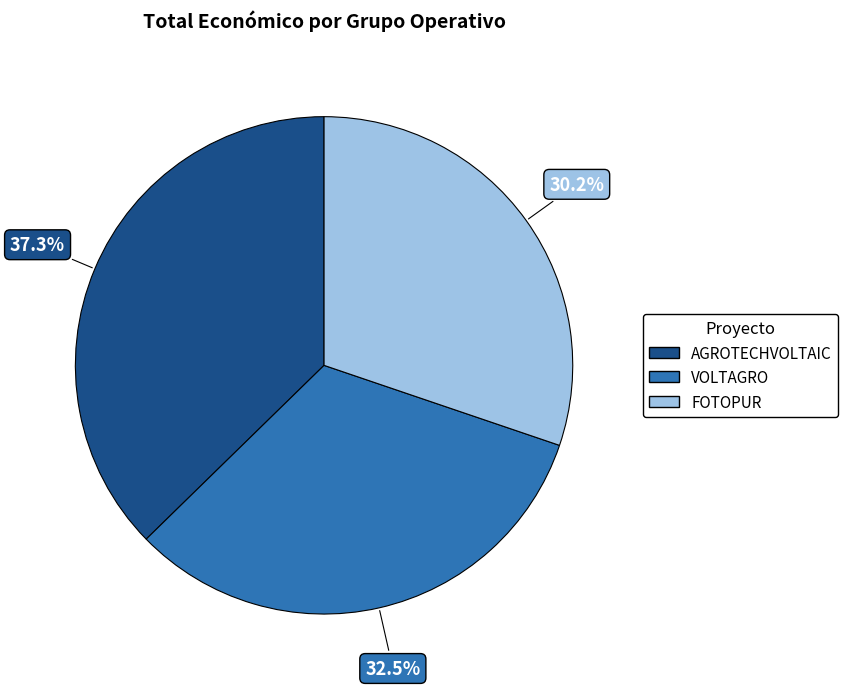

What is the total percentage of AGROTECHVOLTAIC and VOLTAGRO?

69.8%